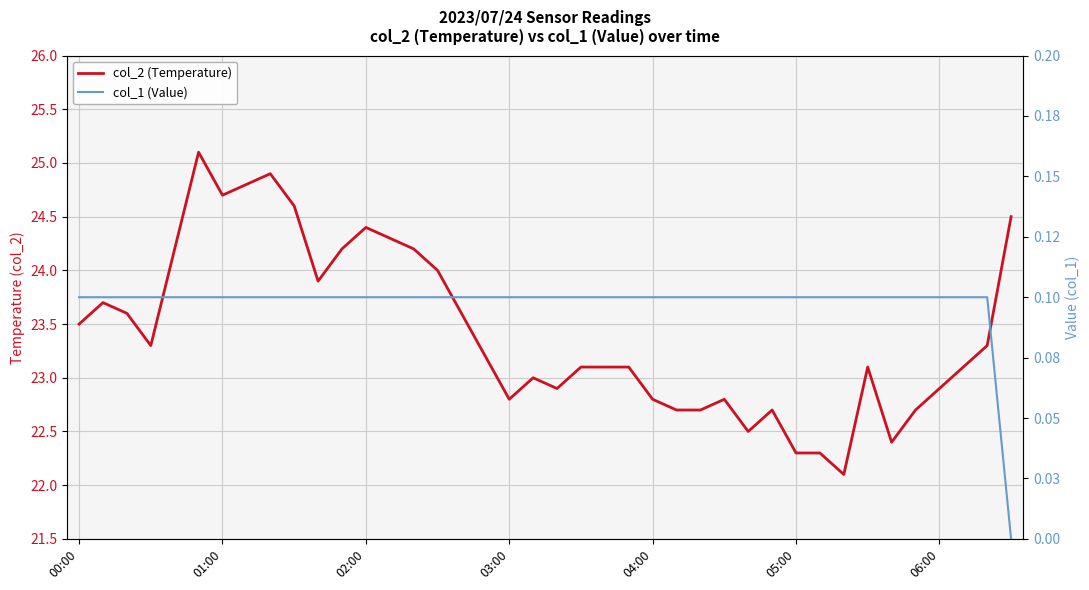

What is the highest value of the col_1 (Value) series?

0.1